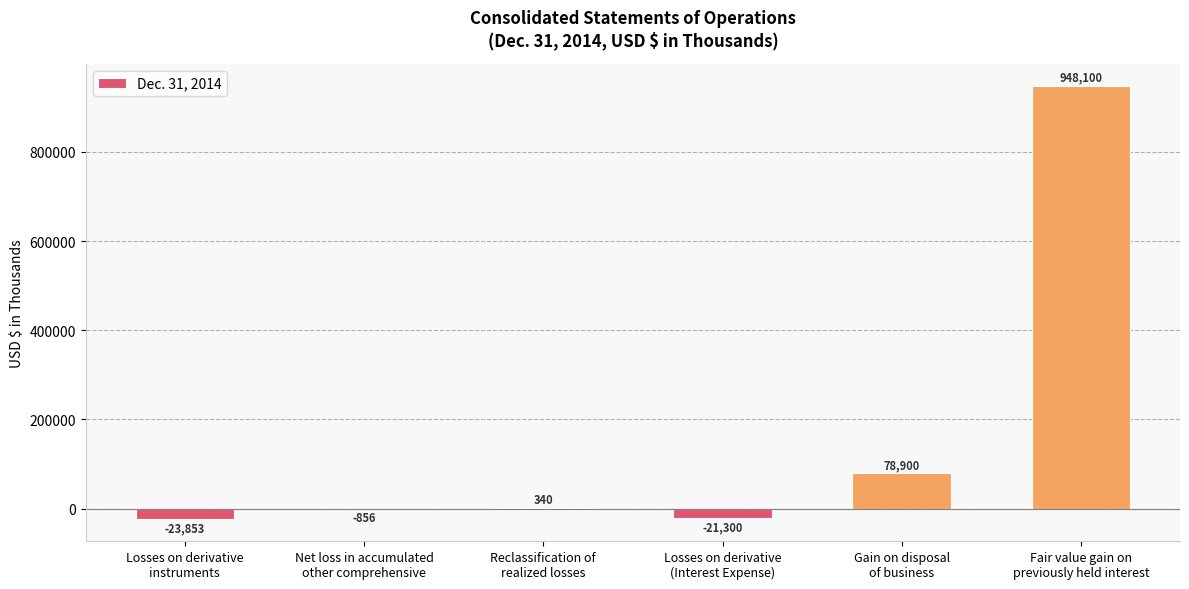

What is the greatest value displayed?

948100